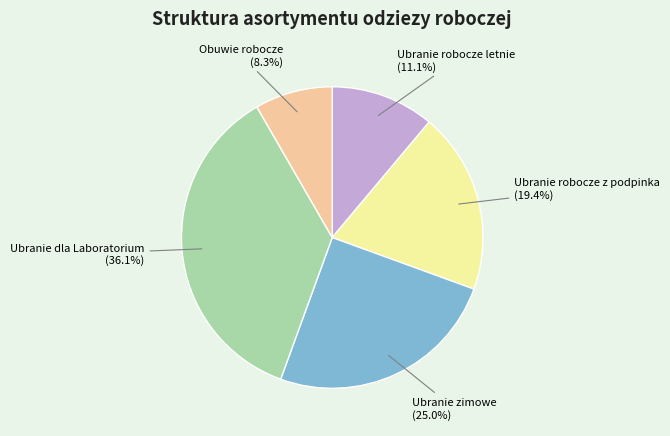

To the nearest percent, what percentage of the pie is Ubranie zimowe?

25%